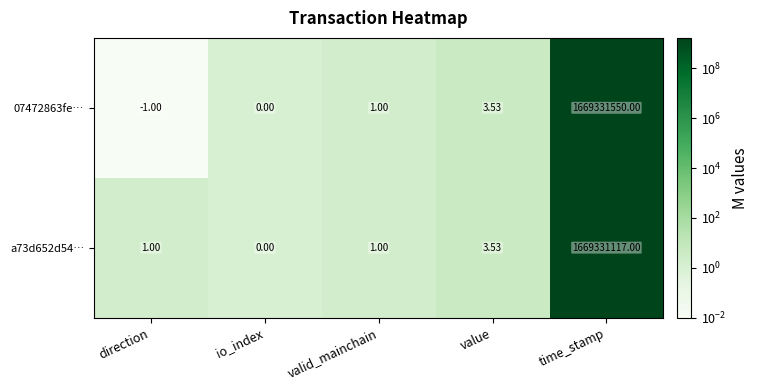

Which series has the largest total across all categories?

07472863fe…